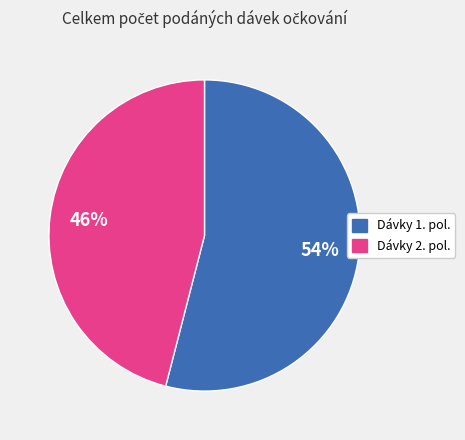

Is there any slice that represents more than half of the pie?

Yes